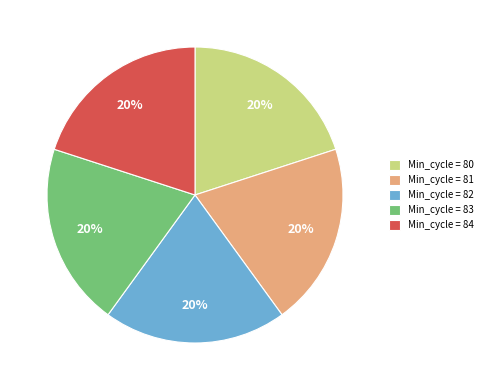

Is there a majority slice in this chart?

No